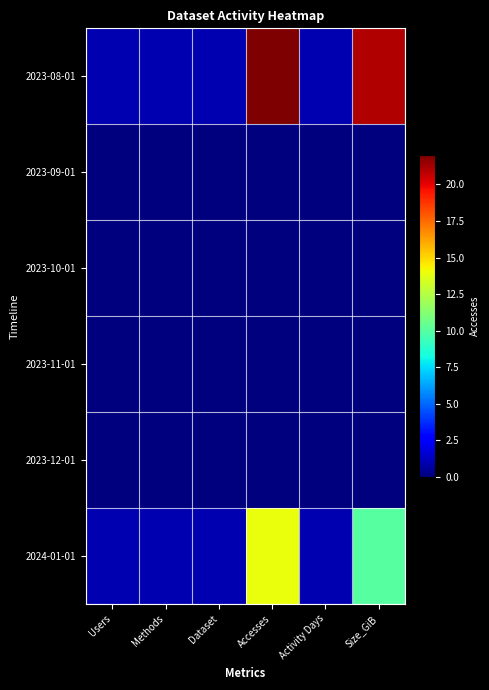

Which series changed the most between Dataset and Accesses?

2023-08-01